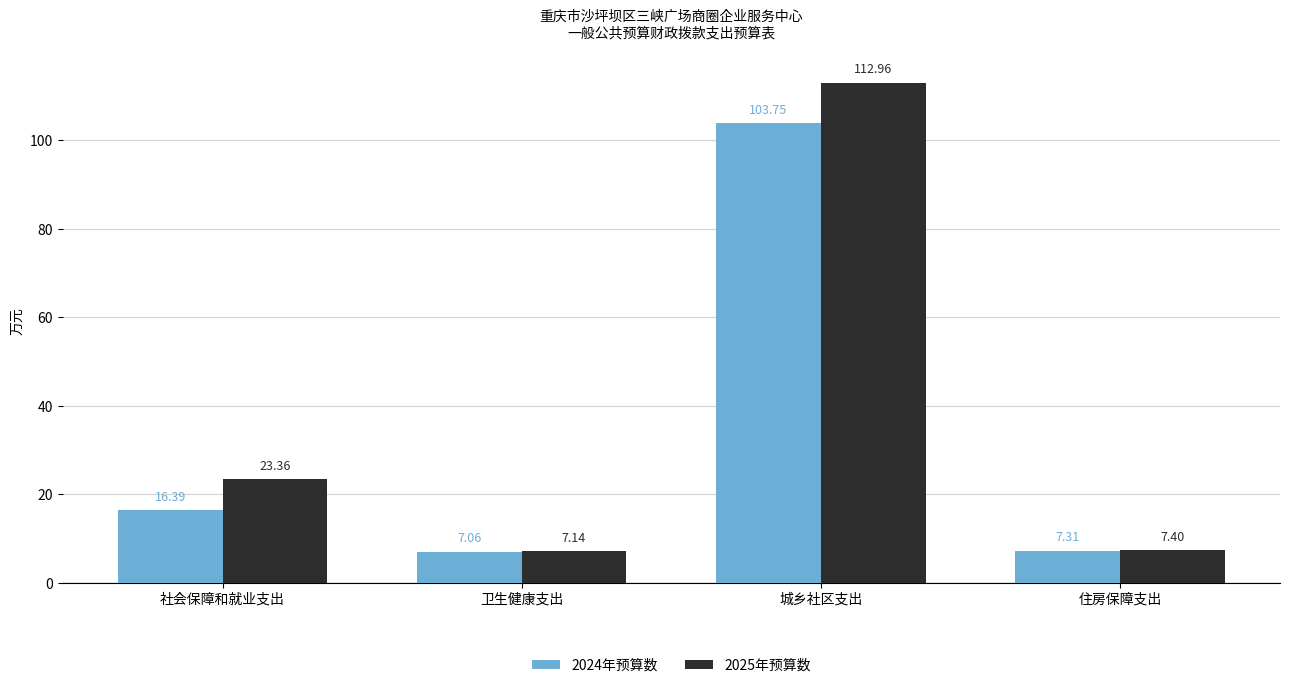

What is the difference between the maximum and minimum values in the 2024年预算数 series?

96.7